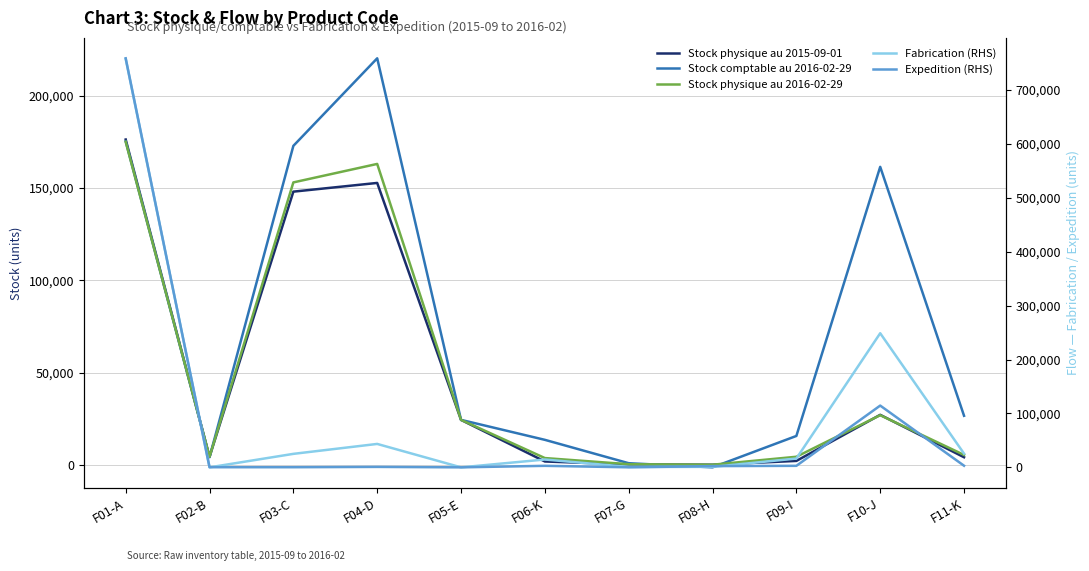

Between which two adjacent categories do Stock comptable au 2016-02-29 and Stock physique au 2015-09-01 first intersect?

F02-B and F03-C